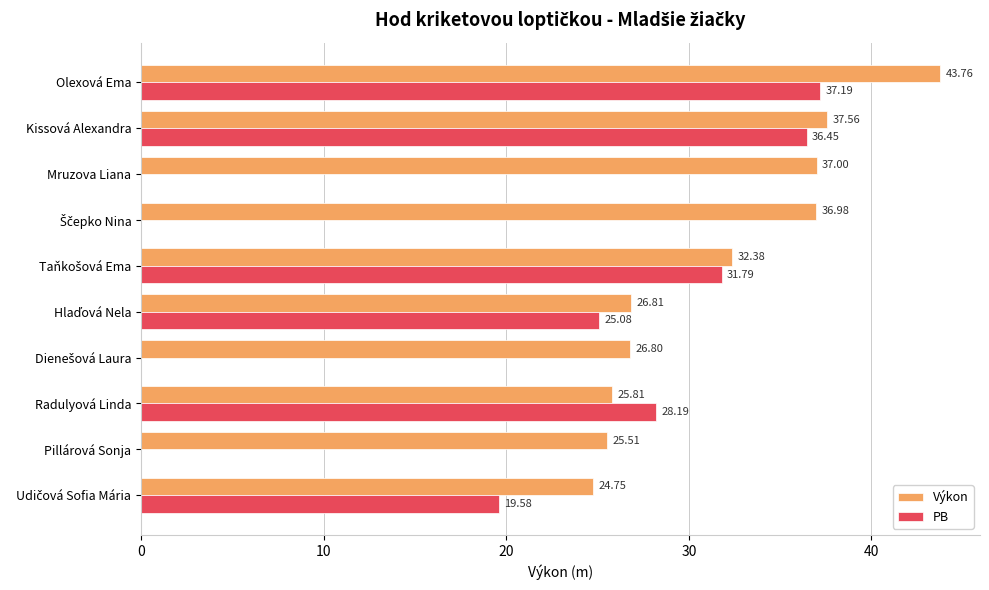

What is the sum of the PB values at Pillárová Sonja and Olexová Ema?

37.2